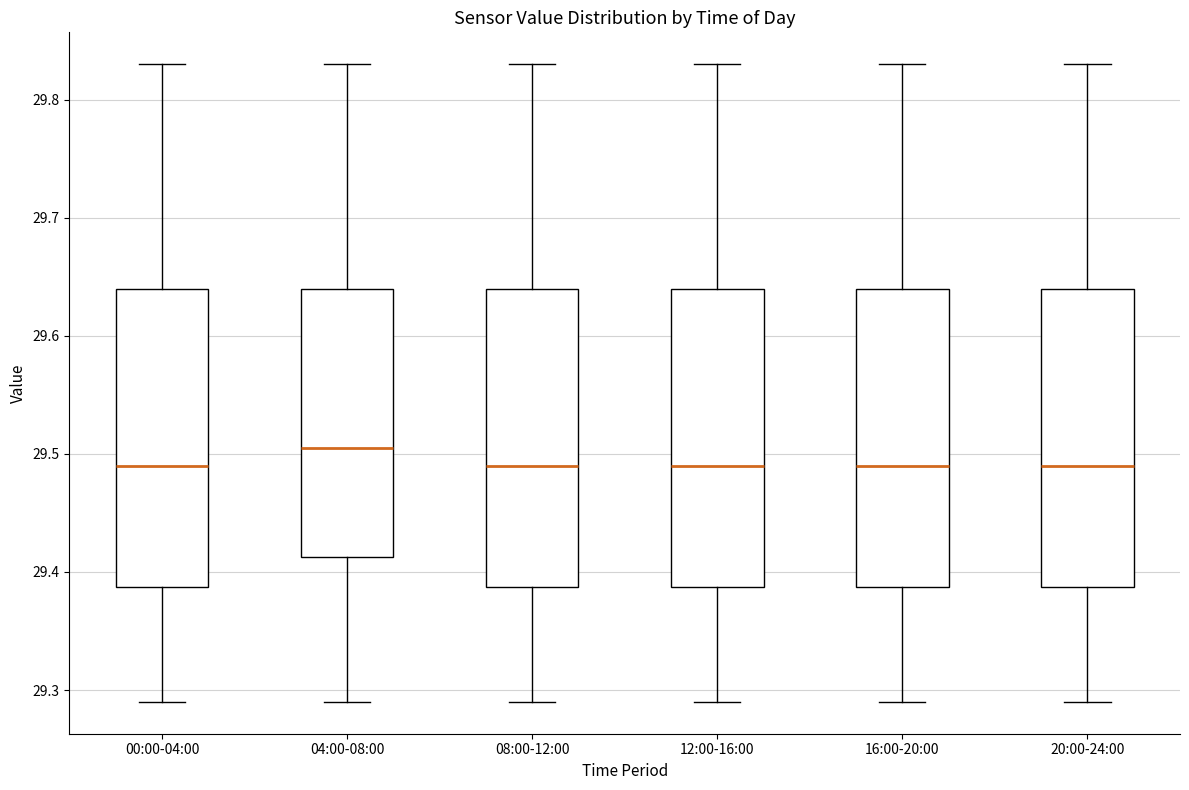

Reading left to right, read every box against the y-axis: the position of its median line, the range the box covers, and the ends of its whiskers. The values are not printed on the chart, so give them approximately, as read against the axis.

00:00-04:00: median 29.49, box 29.39 to 29.64, whiskers 29.29 to 29.83
04:00-08:00: median 29.51, box 29.41 to 29.64, whiskers 29.29 to 29.83
08:00-12:00: median 29.49, box 29.39 to 29.64, whiskers 29.29 to 29.83
12:00-16:00: median 29.49, box 29.39 to 29.64, whiskers 29.29 to 29.83
16:00-20:00: median 29.49, box 29.39 to 29.64, whiskers 29.29 to 29.83
20:00-24:00: median 29.49, box 29.39 to 29.64, whiskers 29.29 to 29.83